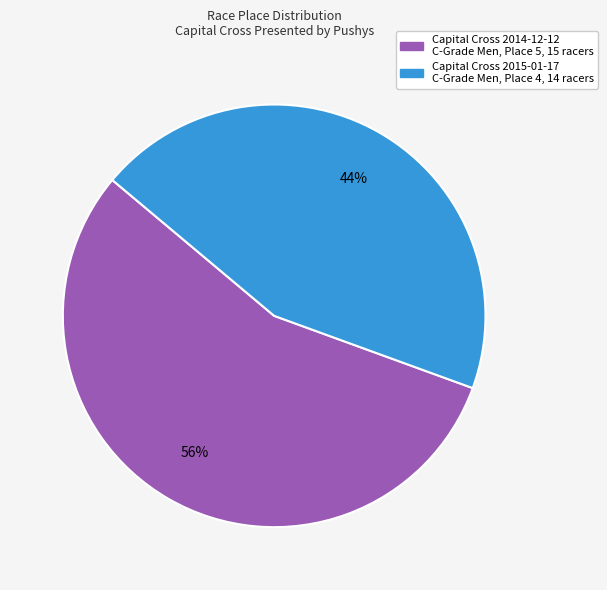

Does any single category account for the majority?

Yes